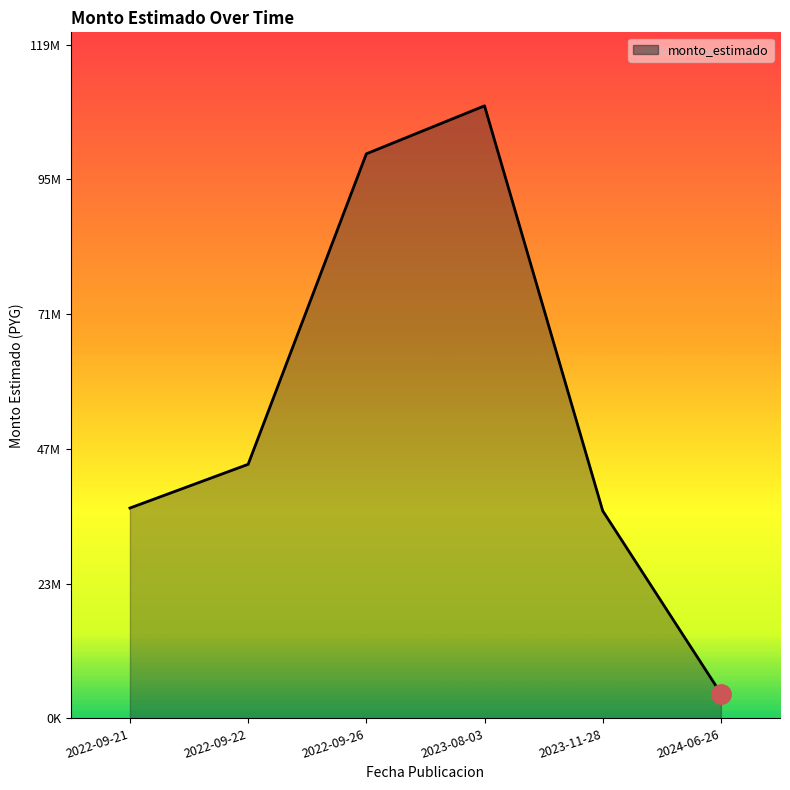

Is this an area chart (filled region under the line)?

Yes